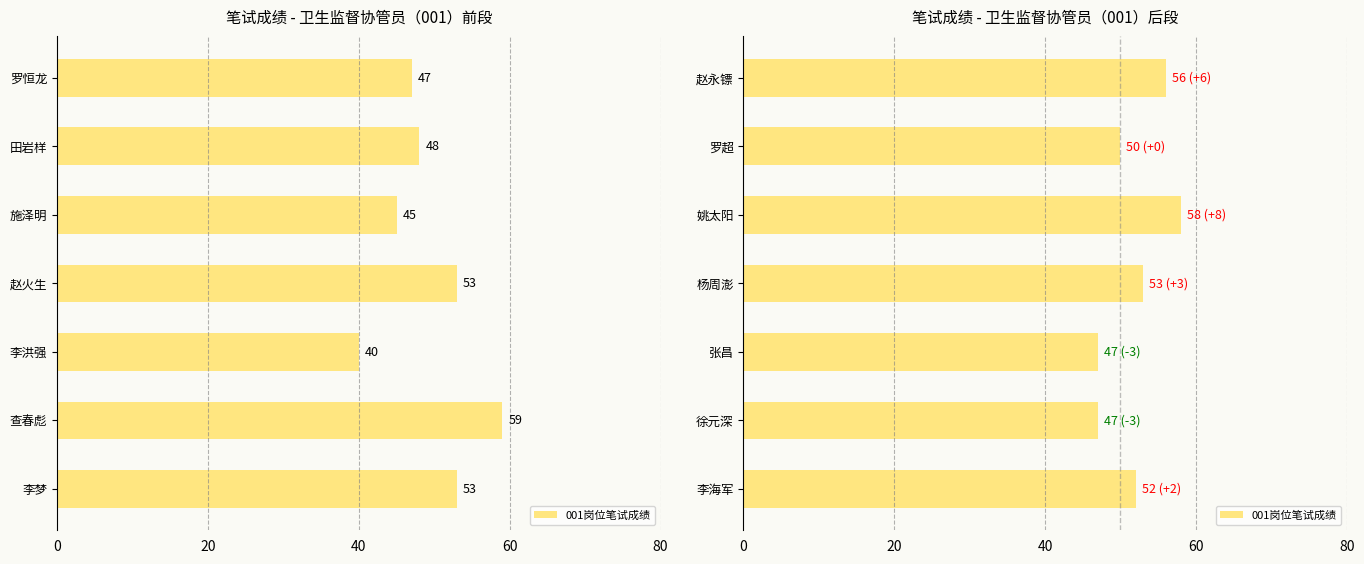

How many distinct data groups are displayed?

1